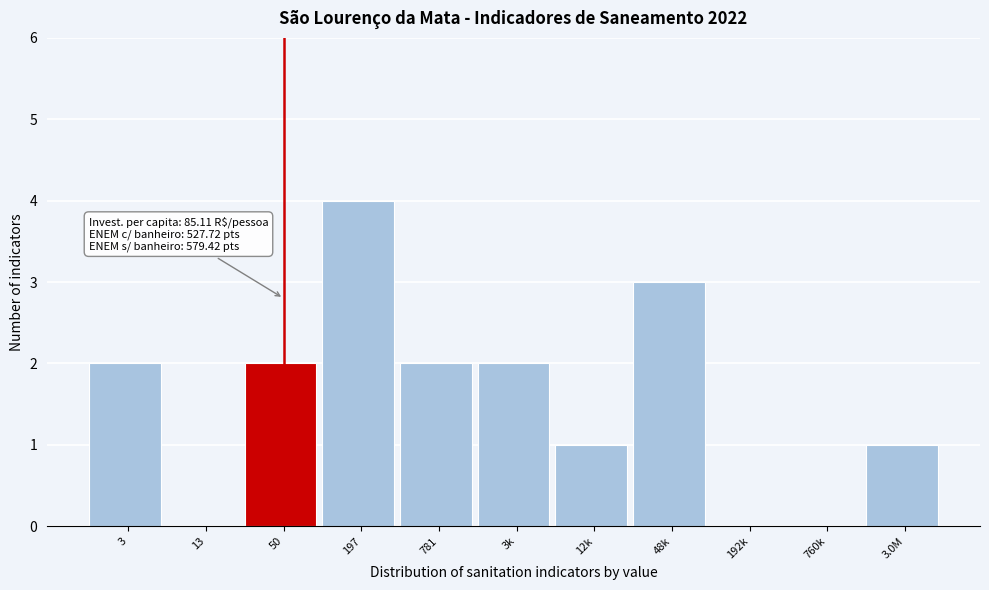

Reading left to right, list all the values displayed in this chart.

3=2	13=0	50=2	197=4	781=2	3k=2	12k=1	48k=3	192k=0	760k=0	3.0M=1